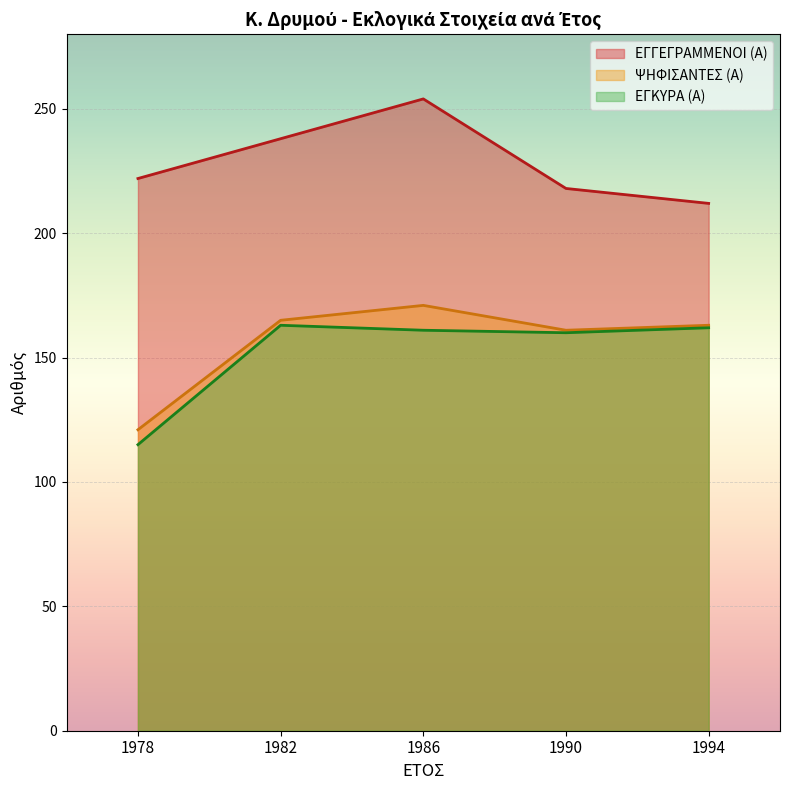

How many data points in ΕΓΚΥΡΑ (Α) are less than 161?

2